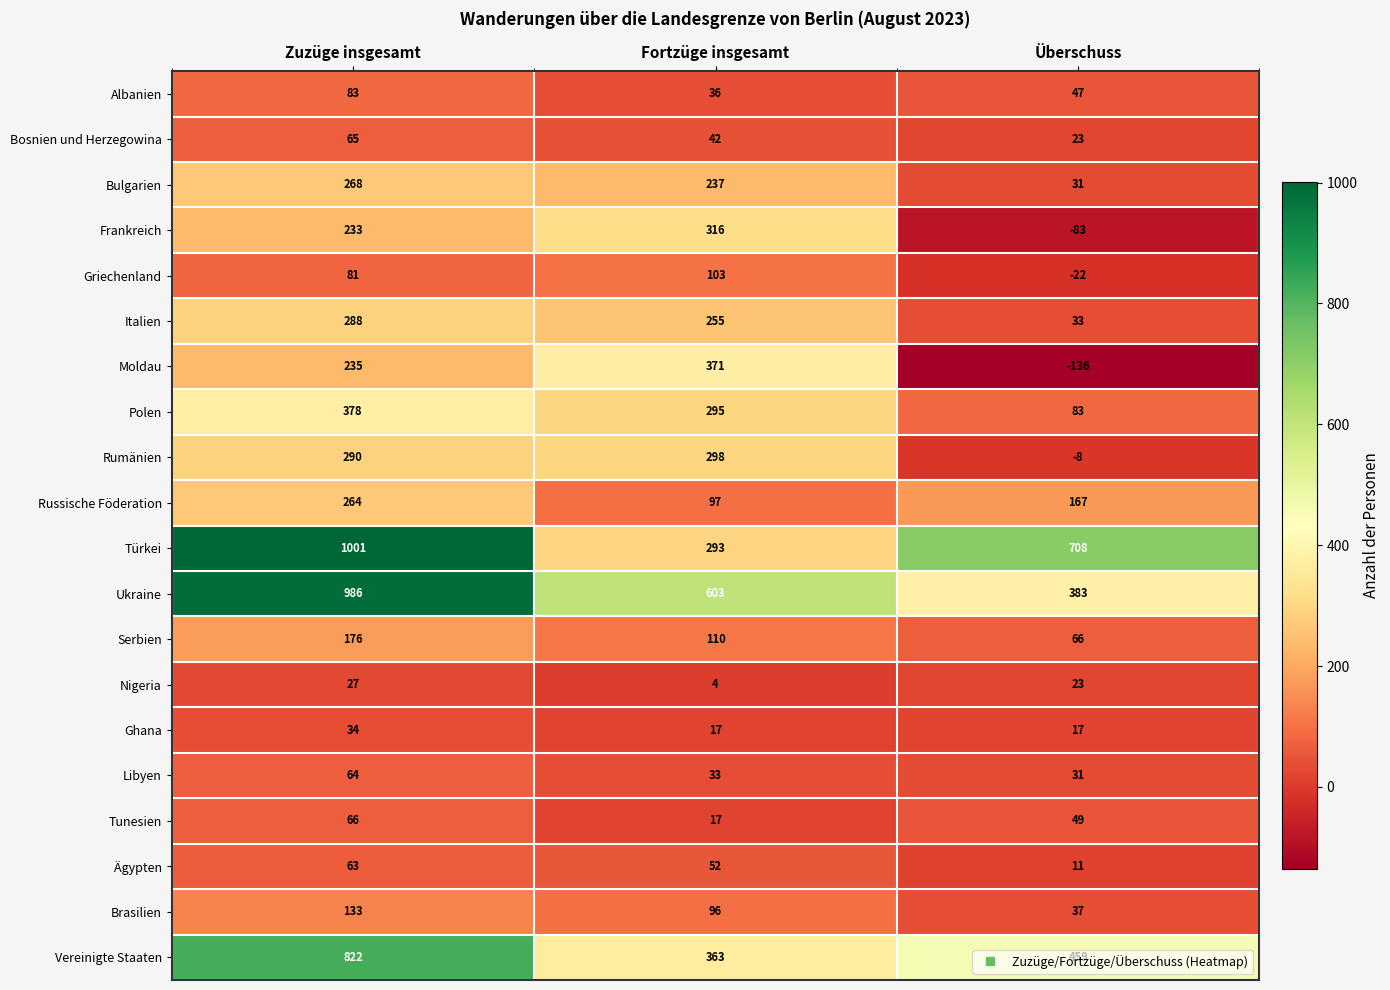

Where is Nigeria nearest to the value 15?

Überschuss